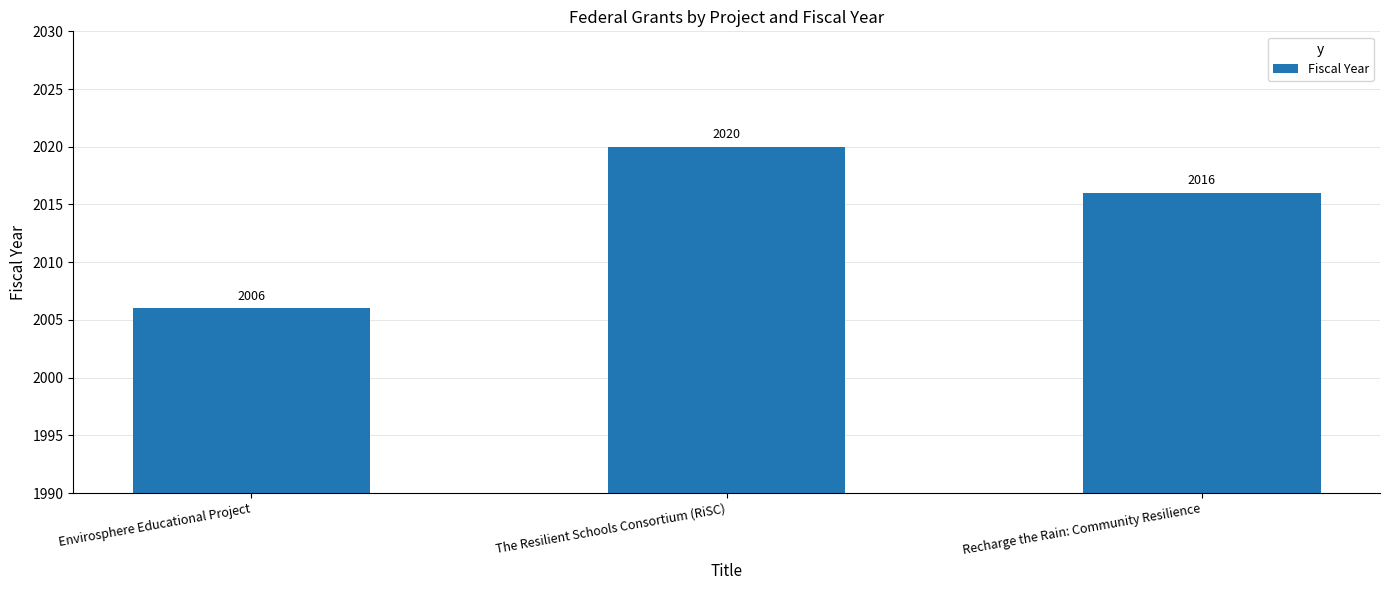

Reading right to left, list all the values displayed in this chart.

Recharge the Rain: Community Resilience=2016	The Resilient Schools Consortium (RiSC)=2020	Envirosphere Educational Project=2006